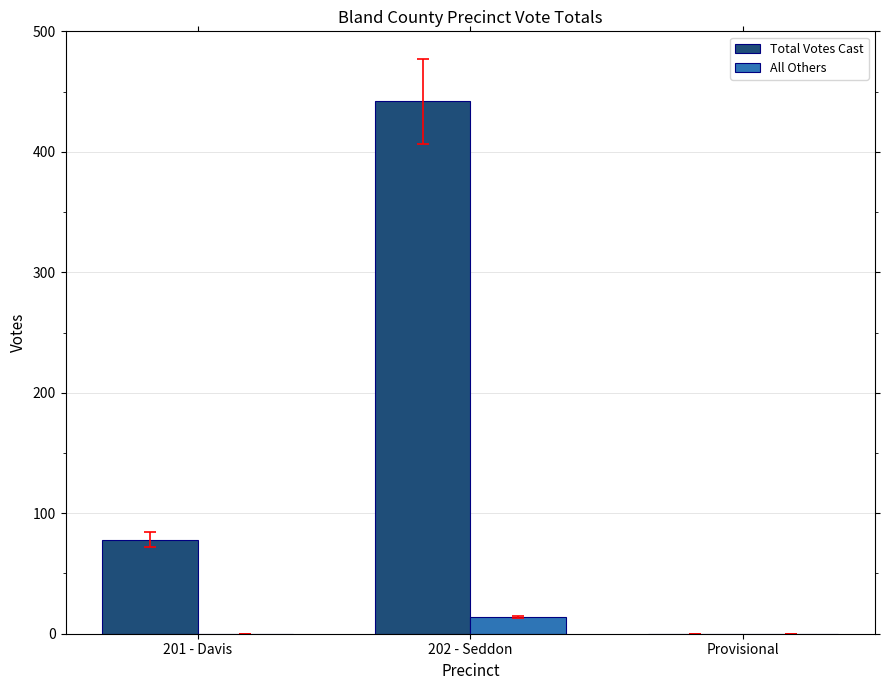

The All Others series shows 0 at 201 - Davis. True or false?

True